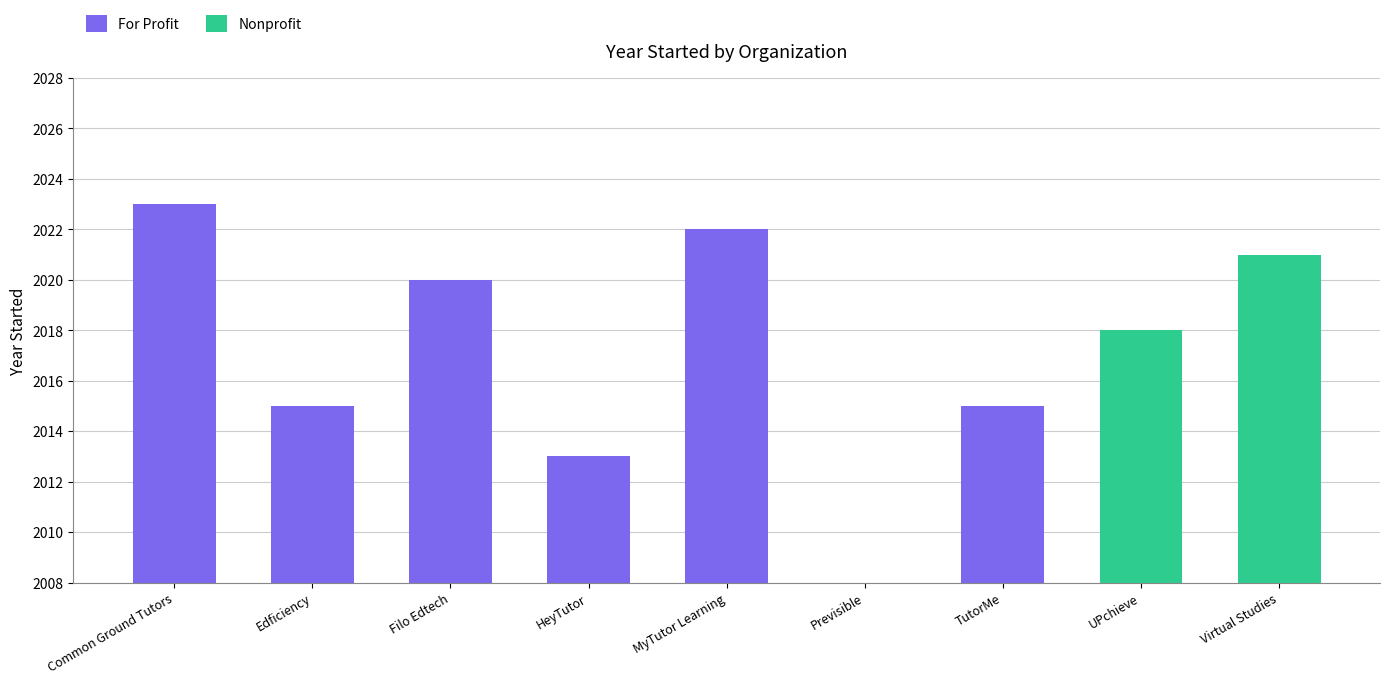

How many groups of bars are there?

9